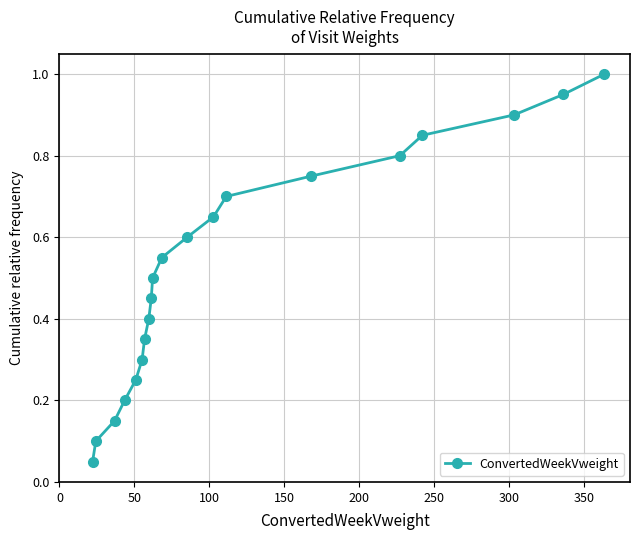

What is the greatest value displayed?

1.0